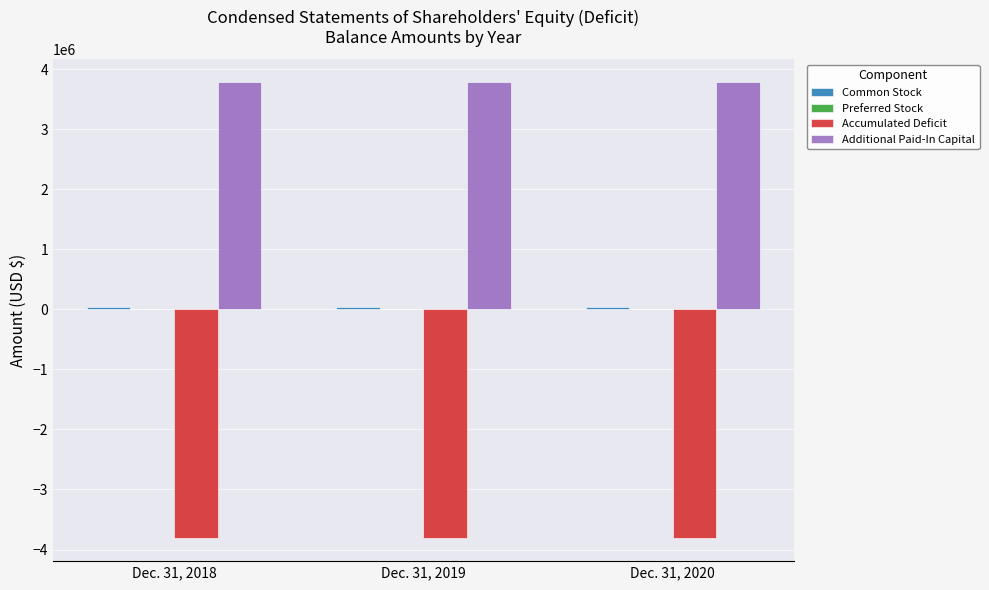

What is the greatest value displayed?

3779841